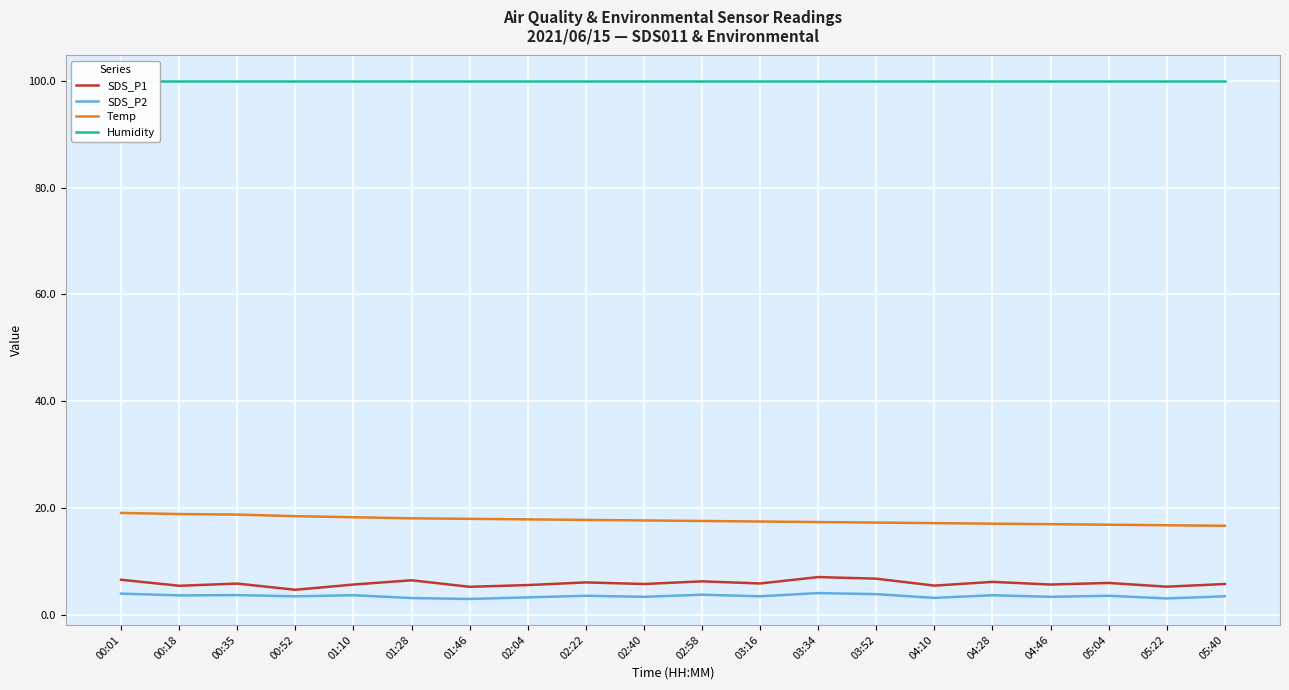

Does the chart display data point markers on the line(s)?

No